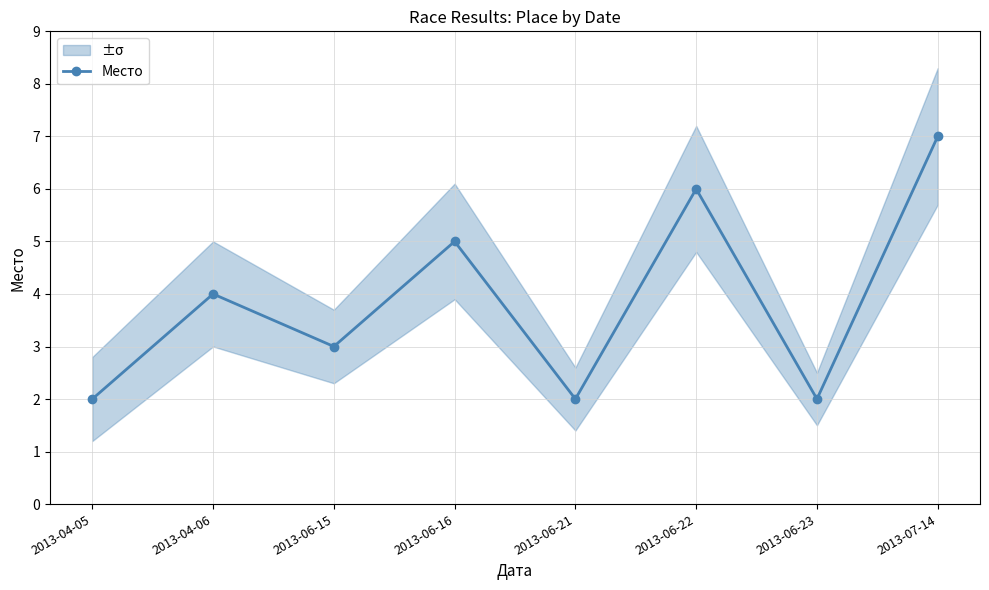

Rank the categories by value from lowest to highest.

2013-04-05, 2013-06-21, 2013-06-23, 2013-06-15, 2013-04-06, 2013-06-16, 2013-06-22, 2013-07-14